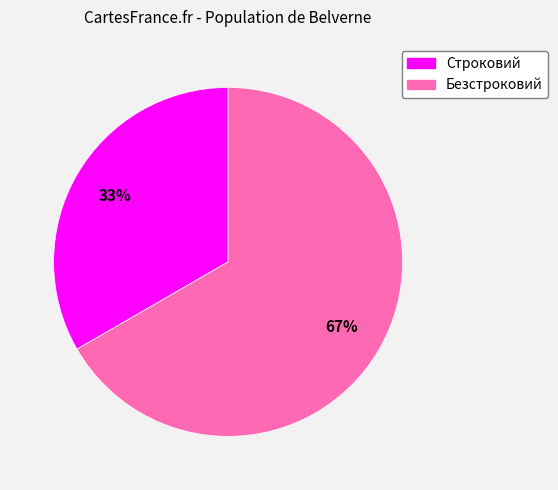

Count the number of slices in the pie.

2